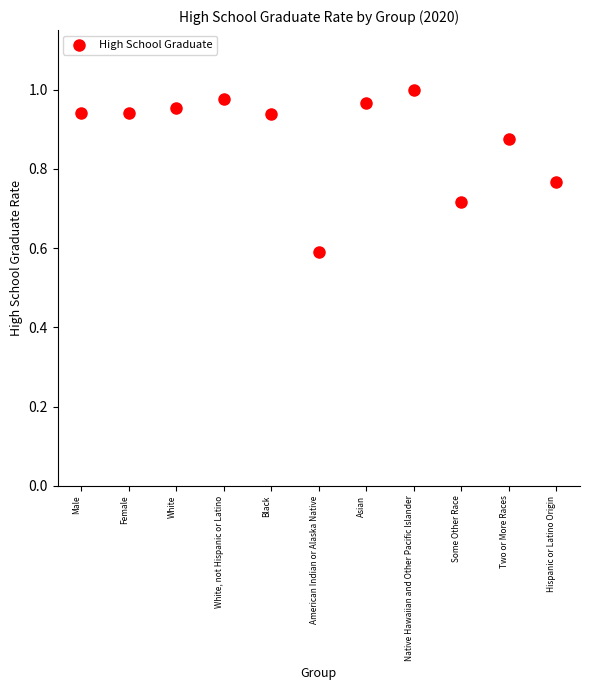

What Y value in the scatter plot is closest to 0?

0.6